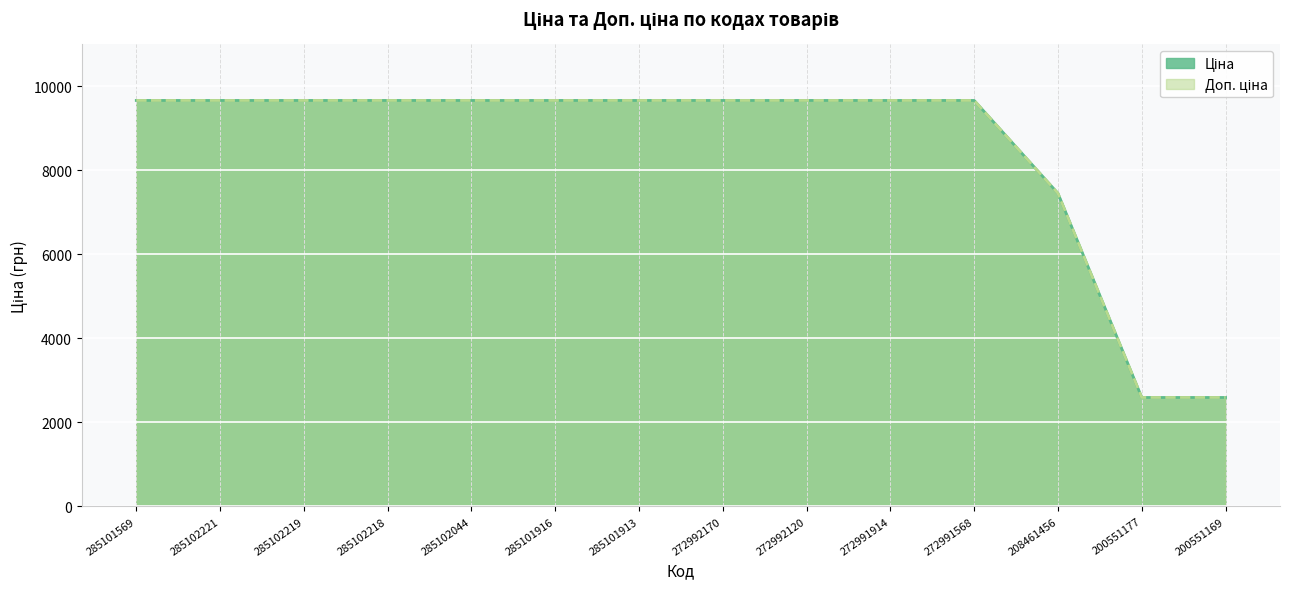

What is the maximum value shown in the chart?

9664.7